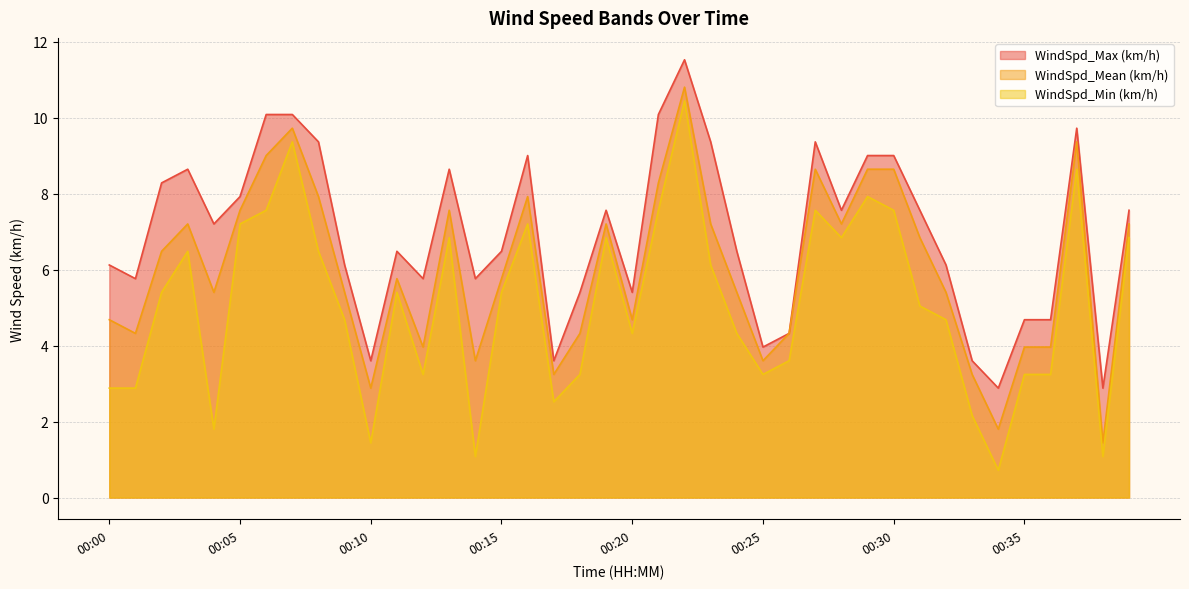

The WindSpd_Max (km/h) series shows 13.4 at 00:27. True or false?

False